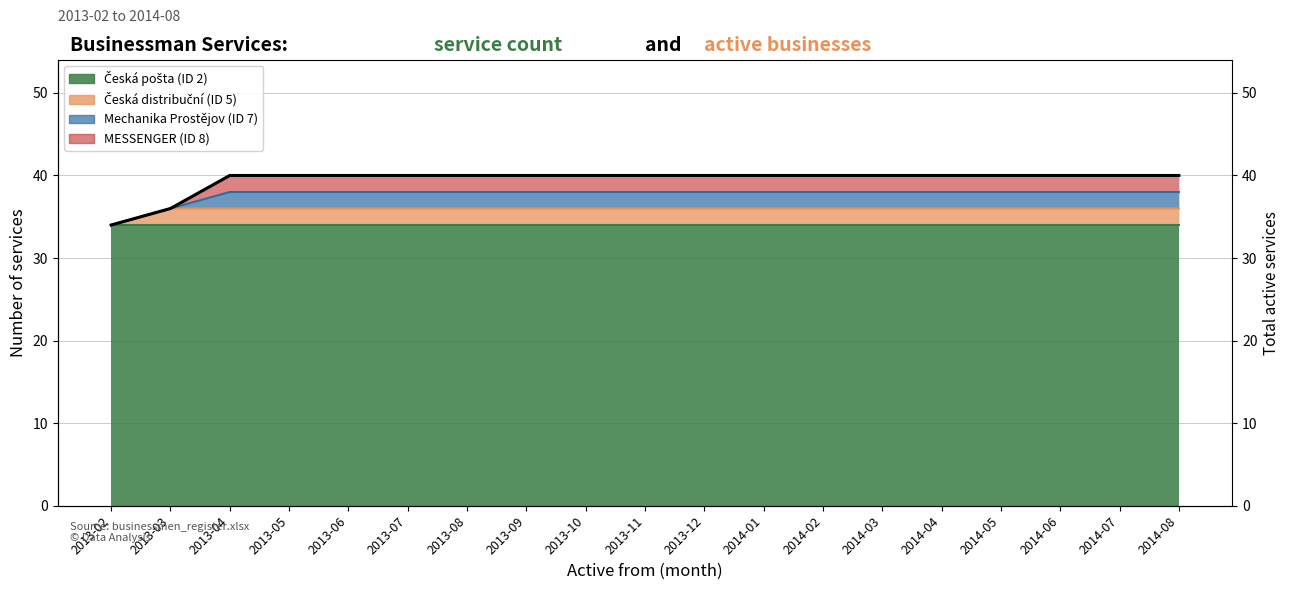

How many lines are shown in the chart?

1